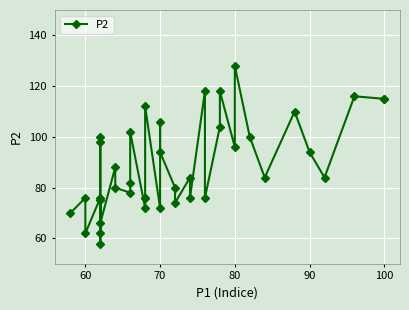

Count the number of categories in the chart.

40